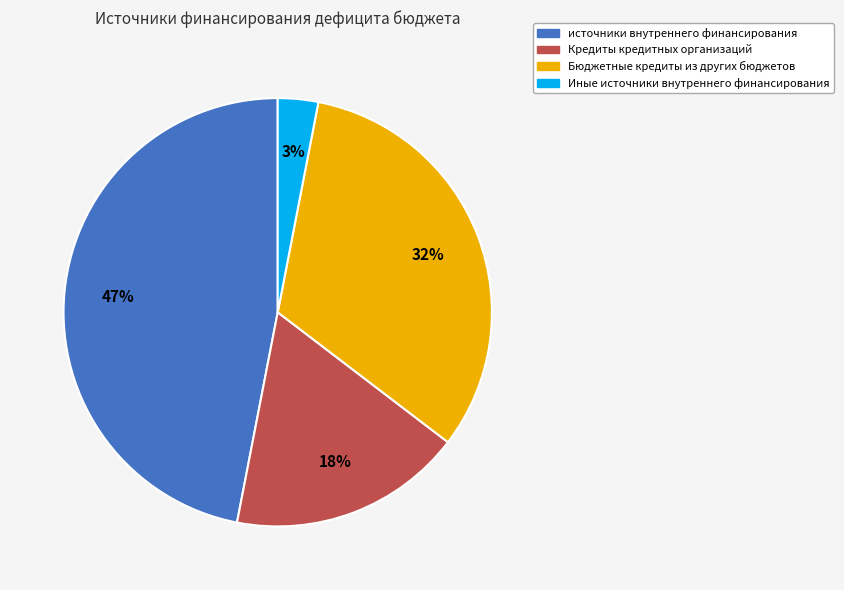

Is it true that источники внутреннего финансирования is 59% of the pie?

False